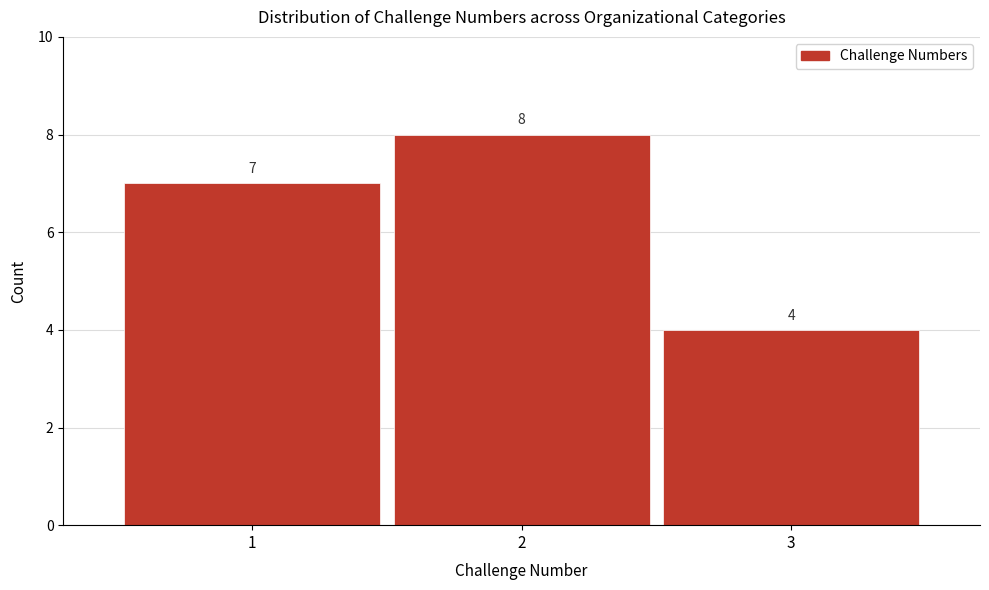

Over which range of the x-axis is the bar tallest?

1.5 to 2.5